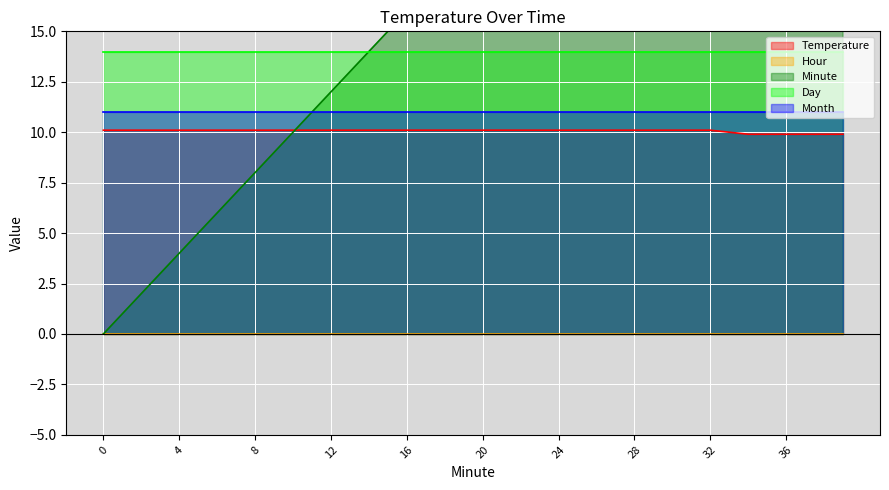

What is the average value of the Minute series?

19.5